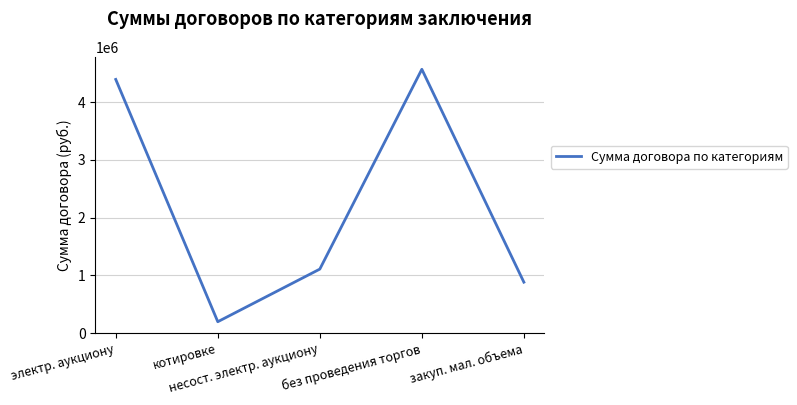

The value at электр. аукциону is 7117512.6. True or false?

False